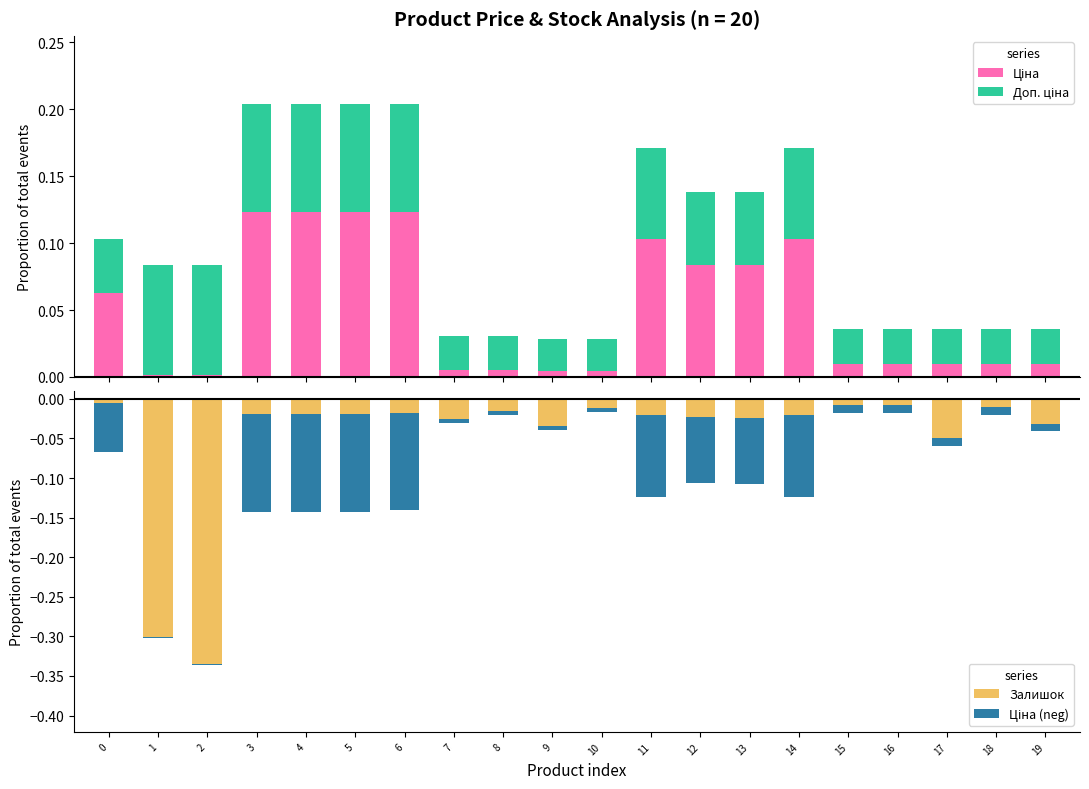

What is the value of the Ціна bar at the 5th from the left?

0.1